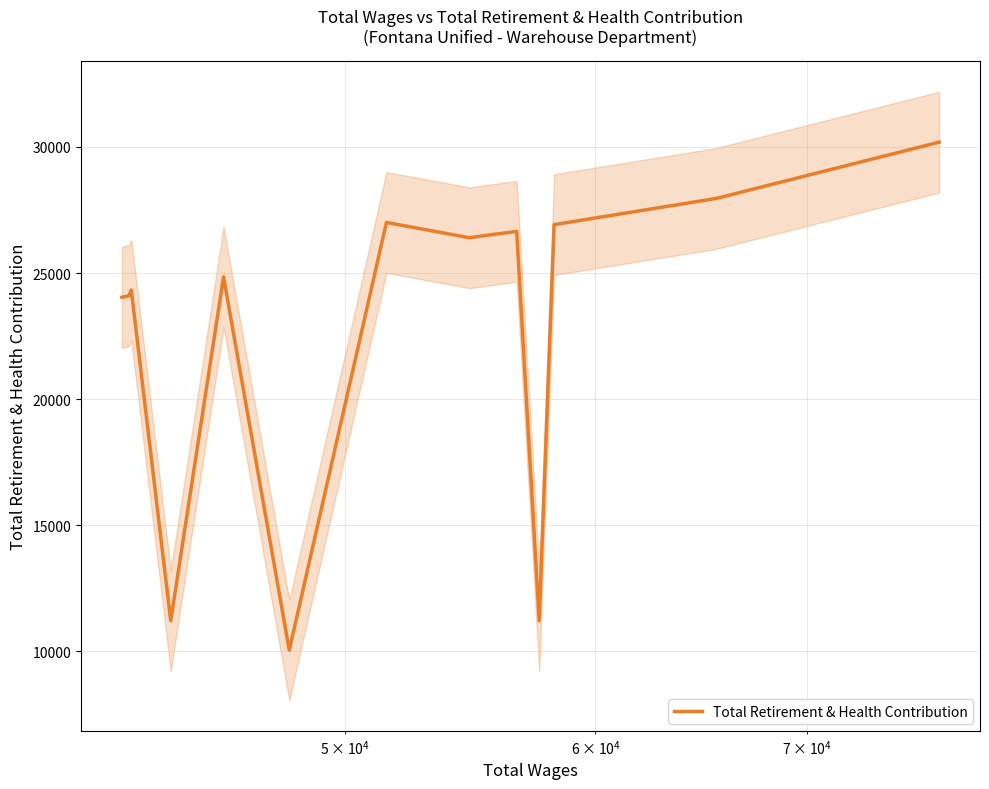

What is the minimum value for Total Retirement & Health Contribution?

10043